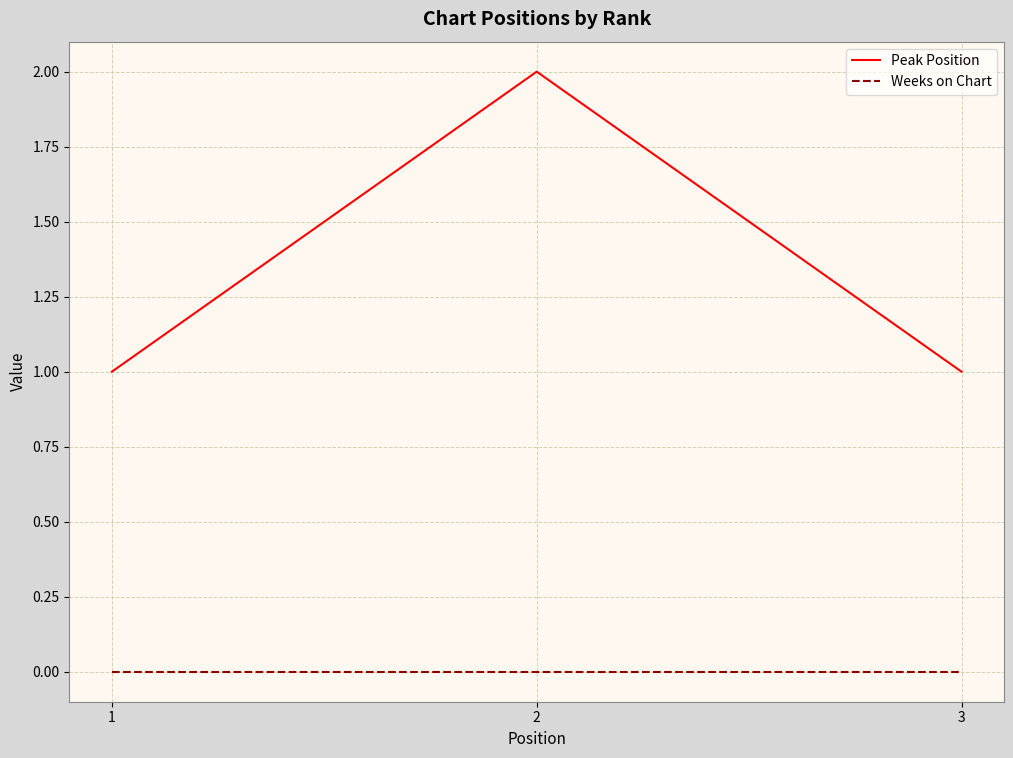

Is the value of Weeks on Chart at 3 greater than the value of Peak Position at 1?

No